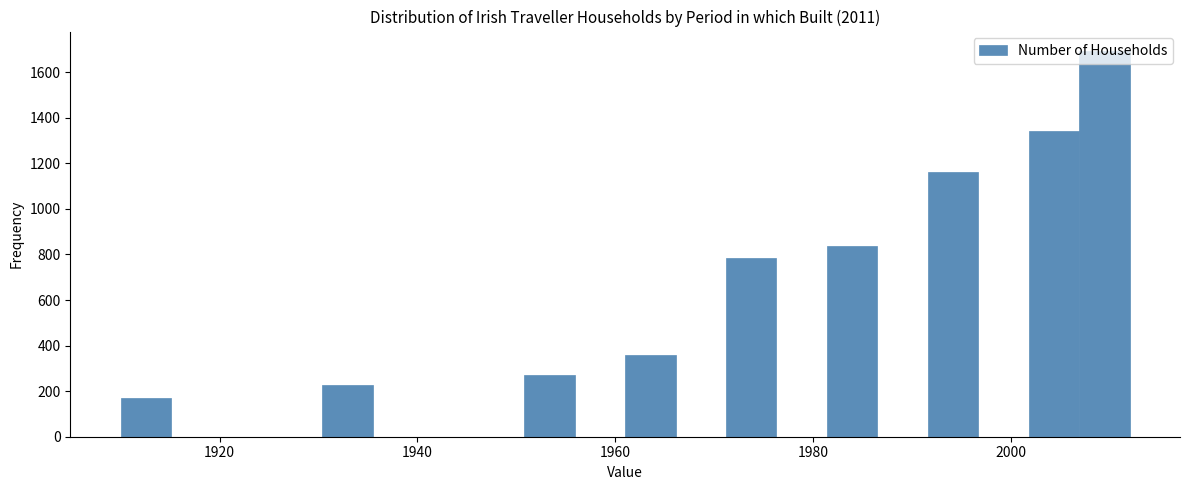

Read against the x-axis, roughly where is the centre of the tallest bar?

2010